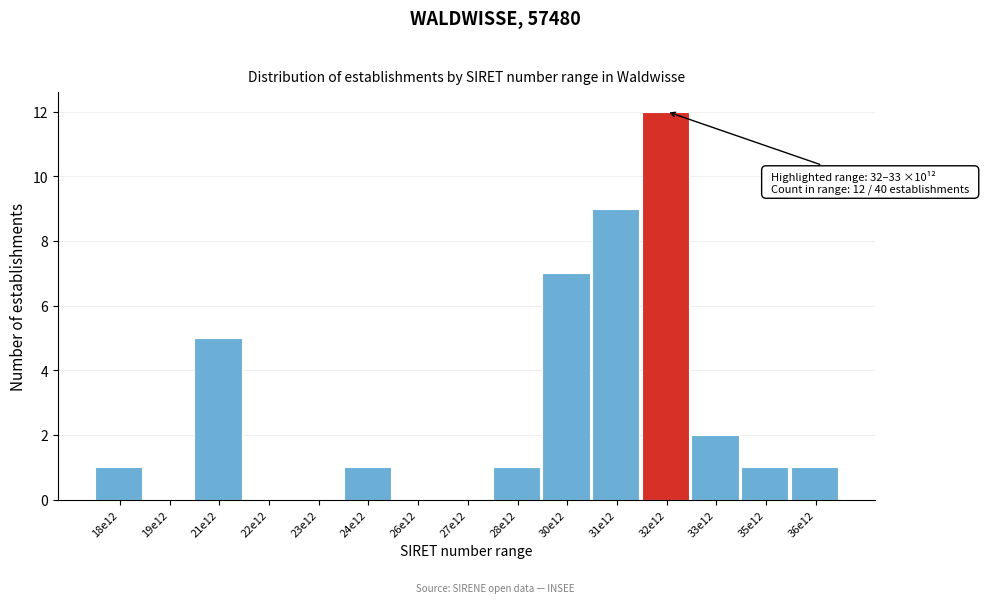

Reading left to right, extract all data points from this chart.

18e12=1	19e12=0	21e12=5	22e12=0	23e12=0	24e12=1	26e12=0	27e12=0	28e12=1	30e12=7	31e12=9	32e12=12	33e12=2	35e12=1	36e12=1